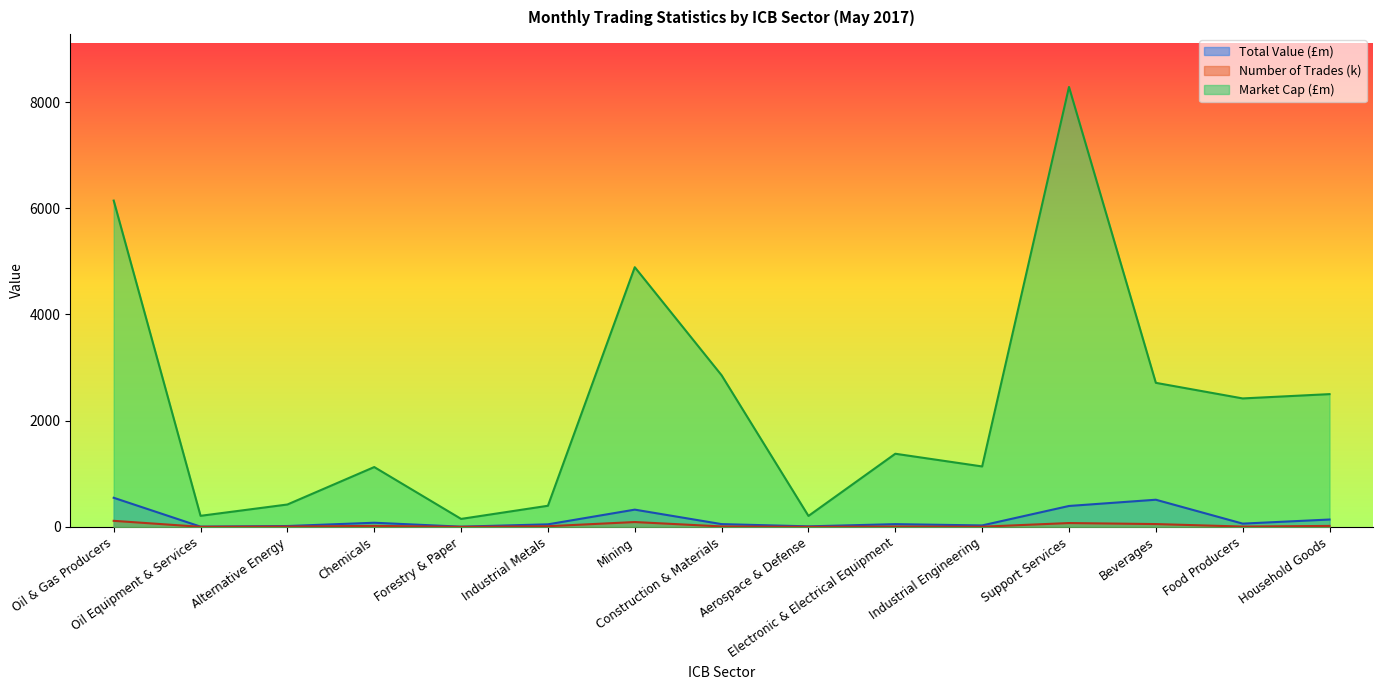

Where is the first local minimum for Number of Trades (k)?

Oil Equipment & Services